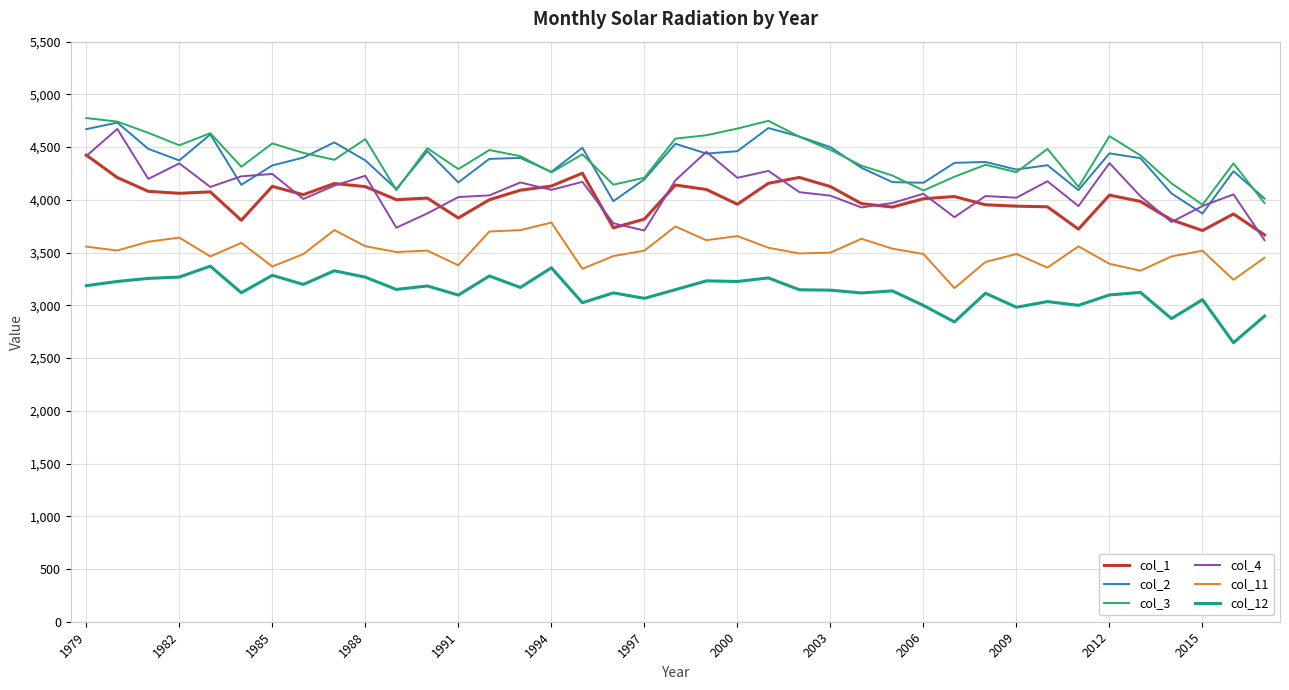

What is the smallest value displayed?

2645.5